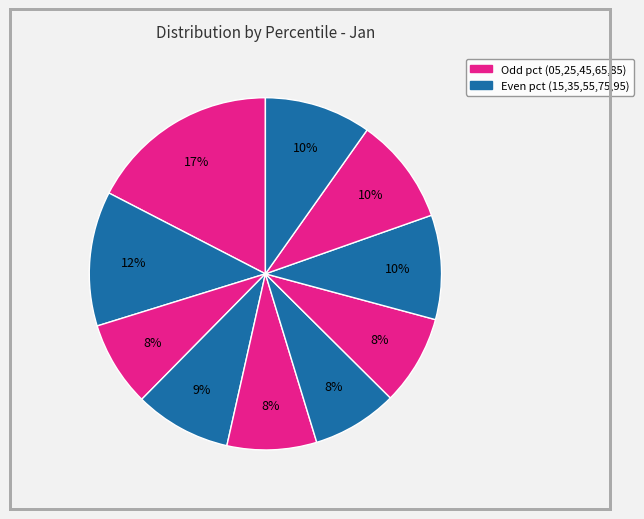

Count the number of slices in the pie.

10